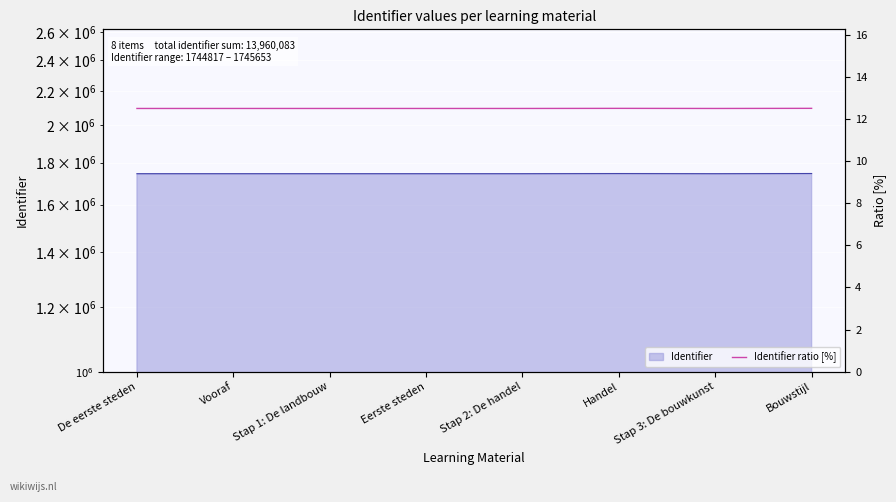

List the labels in order of value, largest first.

Bouwstijl, Handel, Stap 3: De bouwkunst, Stap 2: De handel, Eerste steden, Stap 1: De landbouw, Vooraf, De eerste steden